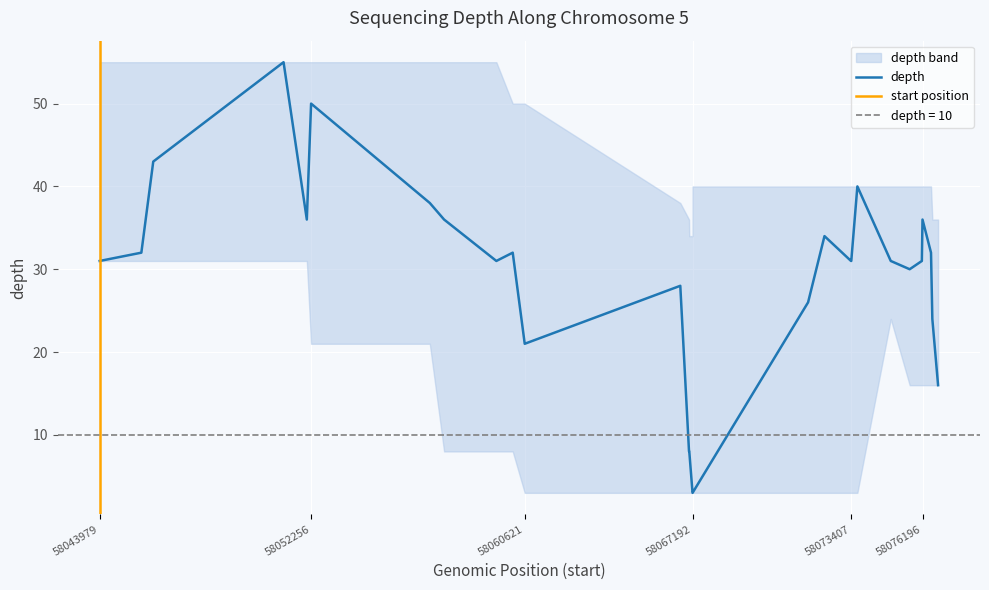

Is it true that depth equals 31 at 58073407?

True